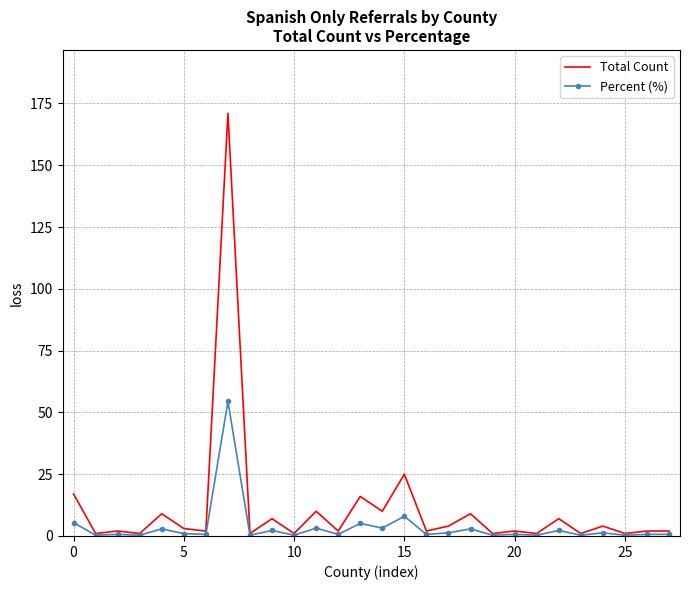

List the series in order of their peak value, highest first.

Total Count, Percent (%)